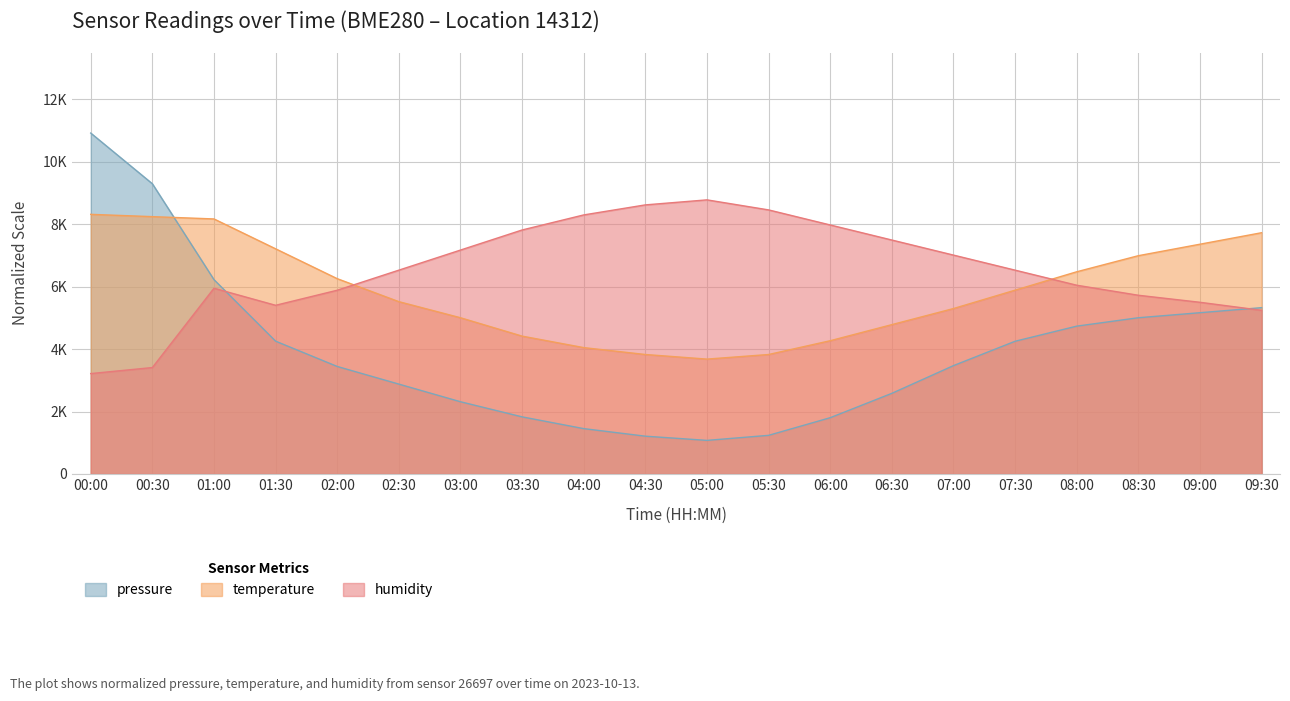

At how many categories does at least one series exceed 2760?

20